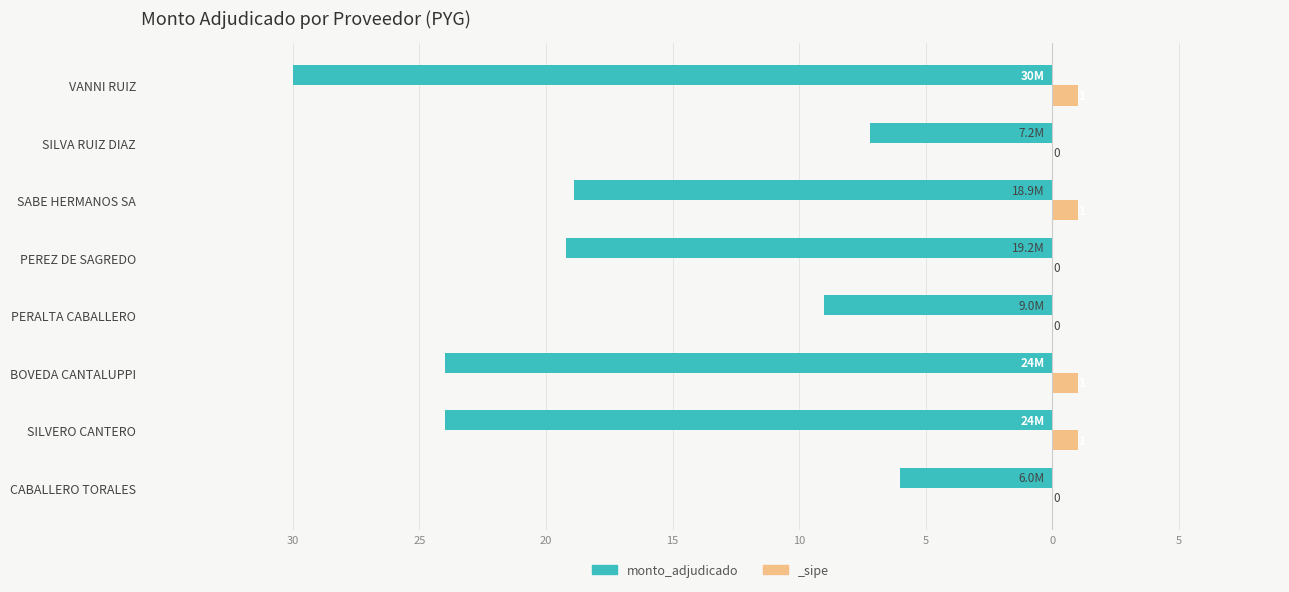

How many bars are there in total?

8